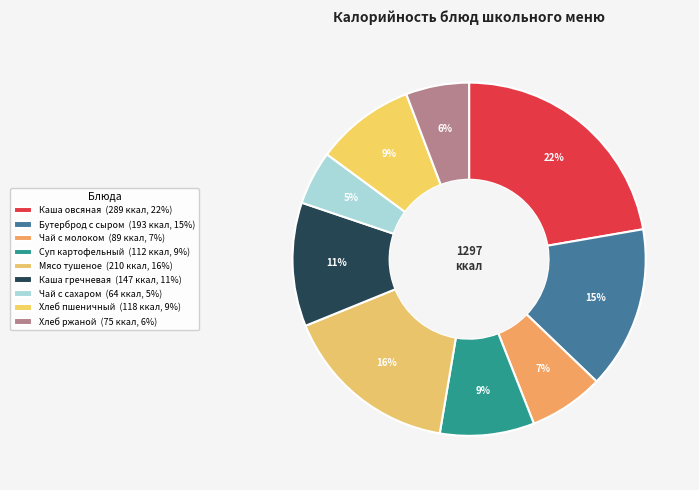

How many segments does this pie chart have?

9